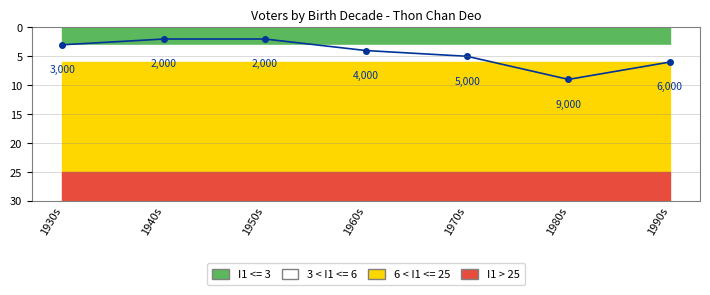

True or false: the data shows 5 at 1930s.

False